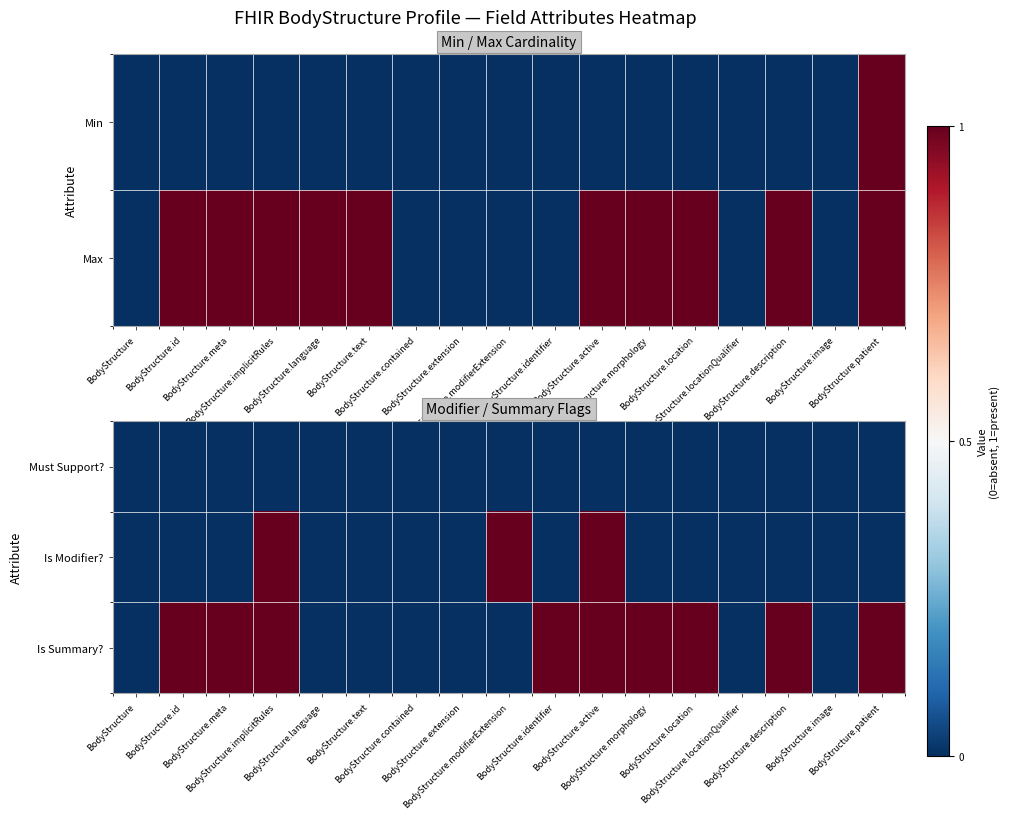

What is the maximum value for Is Modifier??

1